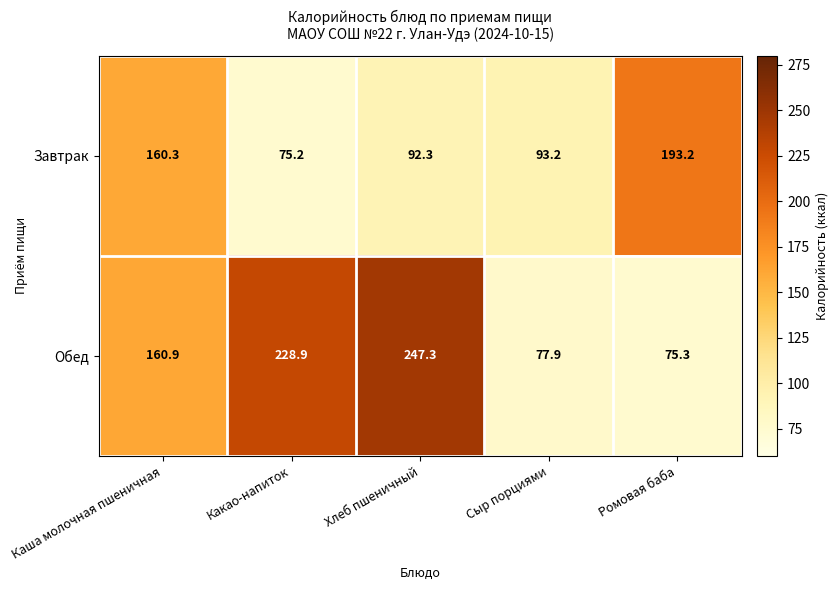

Rank the series at Ромовая баба from highest to lowest value.

Завтрак, Обед